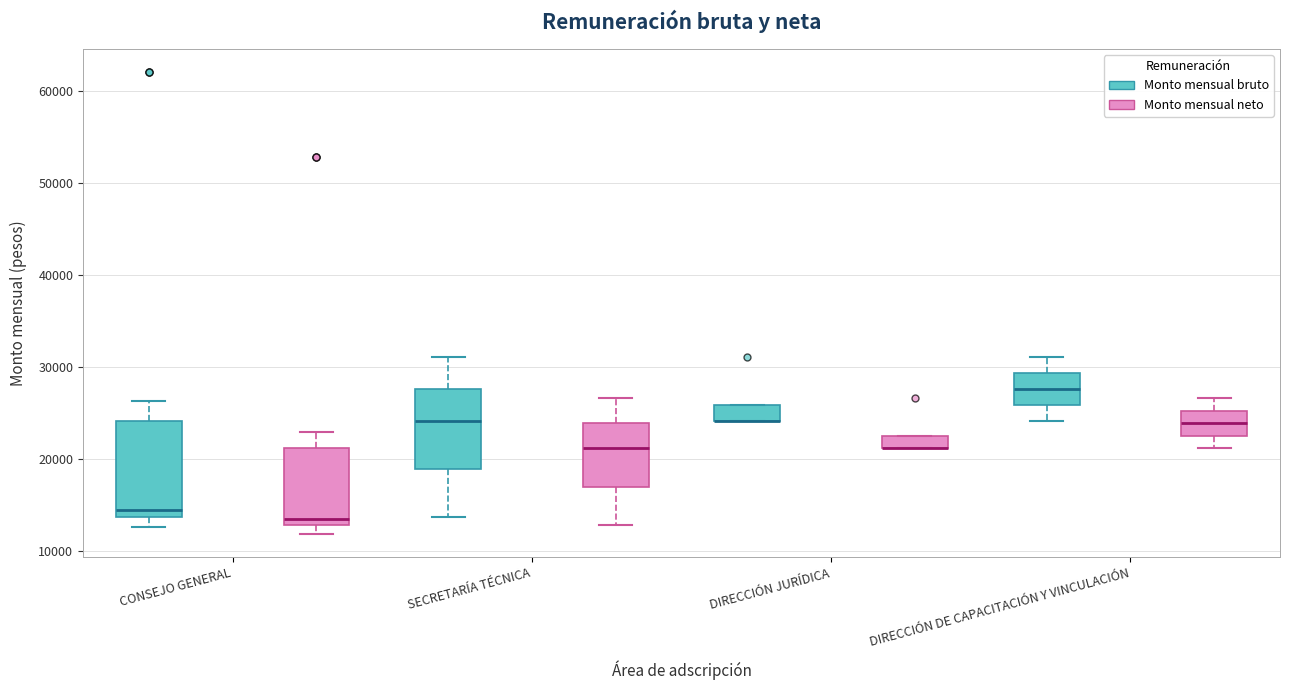

Where does the lower whisker of the box for CONSEJO GENERAL (Monto mensual bruto) end on the y-axis? The values are not printed on the chart, so give them approximately, as read against the axis.

13000